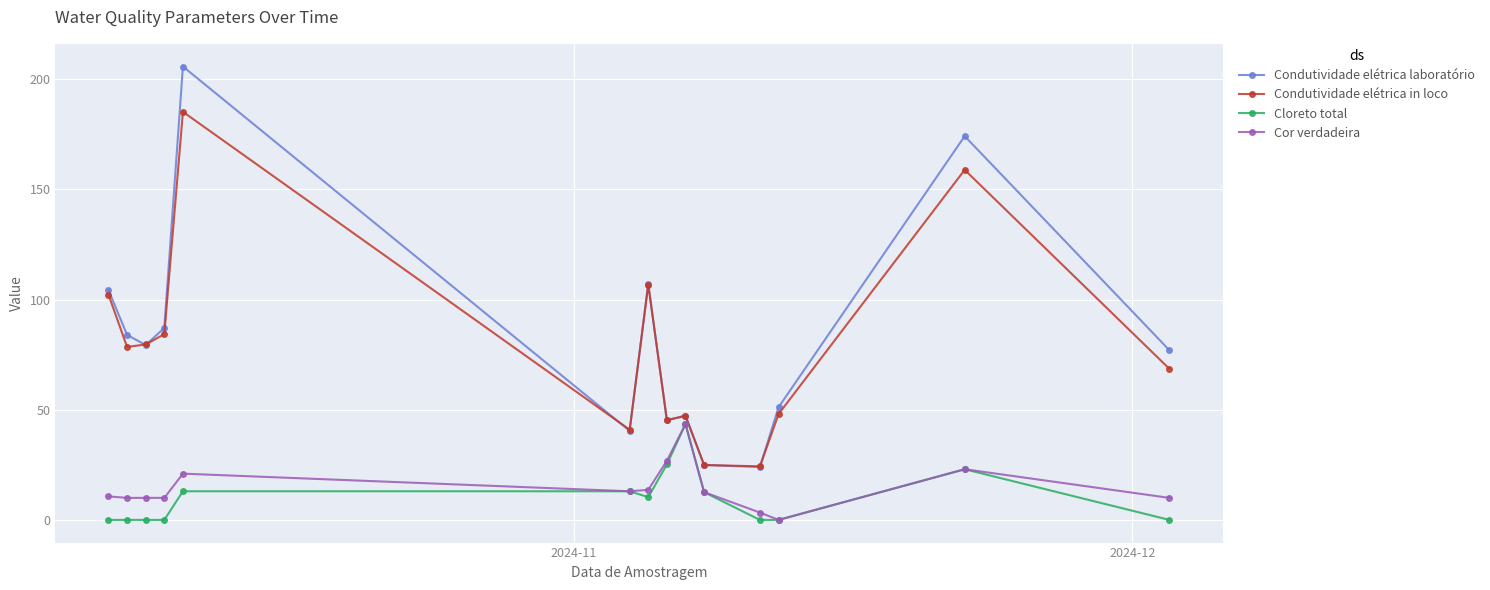

What is the value of the Cor verdadeira point at the 6th from the left?

13.0